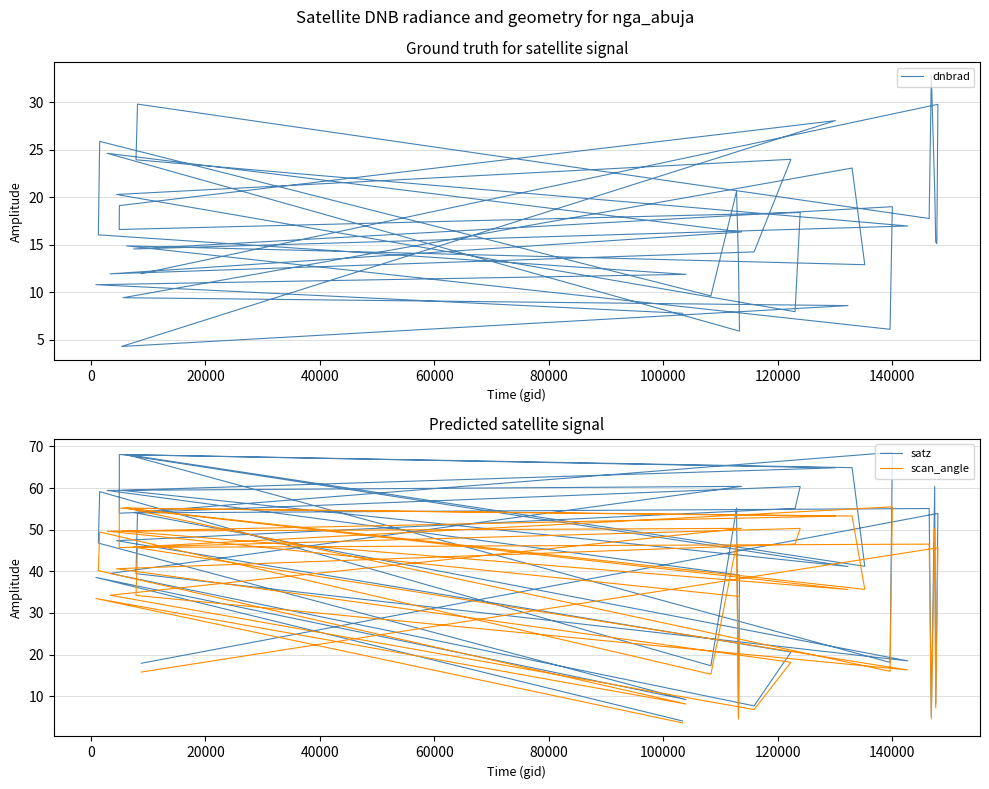

Rank the series by their maximum value, from lowest to highest.

dnbrad, scan_angle, satz